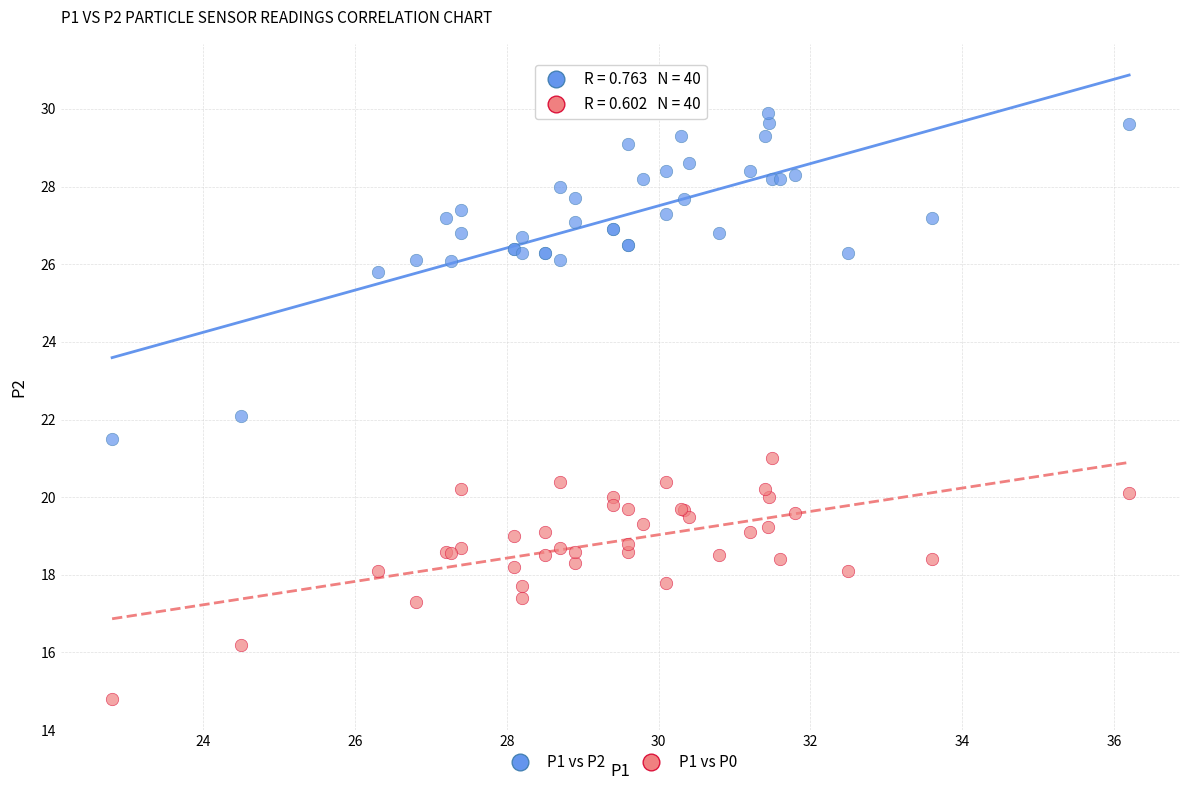

Which series has the largest Y range (max minus min)?

P1 vs P2